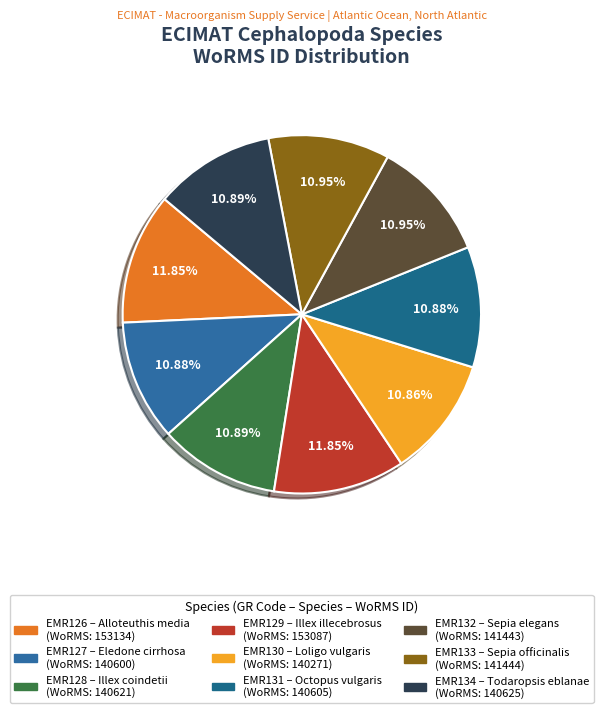

How many segments does this pie chart have?

9